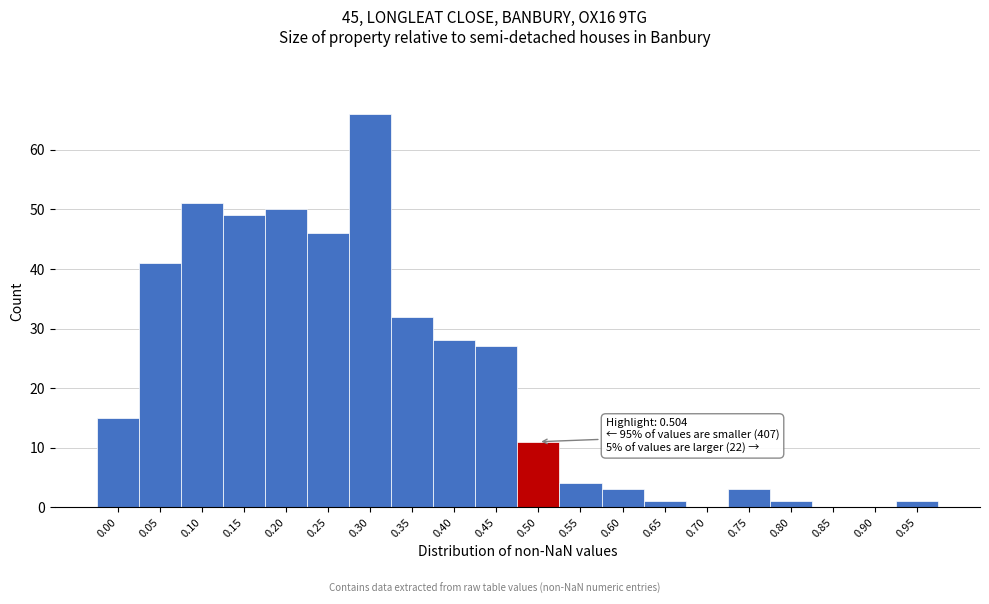

Reading left to right, what are all the values shown in this chart?

0.00=15	0.05=41	0.10=51	0.15=49	0.20=50	0.25=46	0.30=66	0.35=32	0.40=28	0.45=27	0.50=11	0.55=4	0.60=3	0.65=1	0.70=0	0.75=3	0.80=1	0.85=0	0.90=0	0.95=1